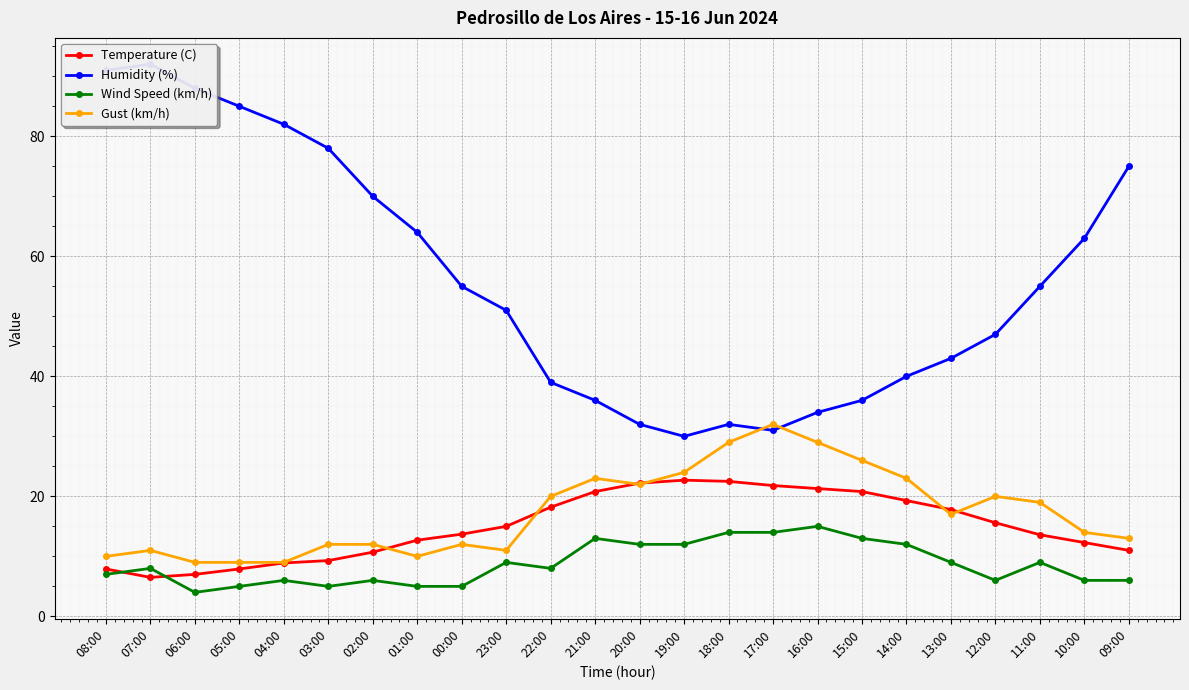

What is the label of the 19th point from the left?

14:00